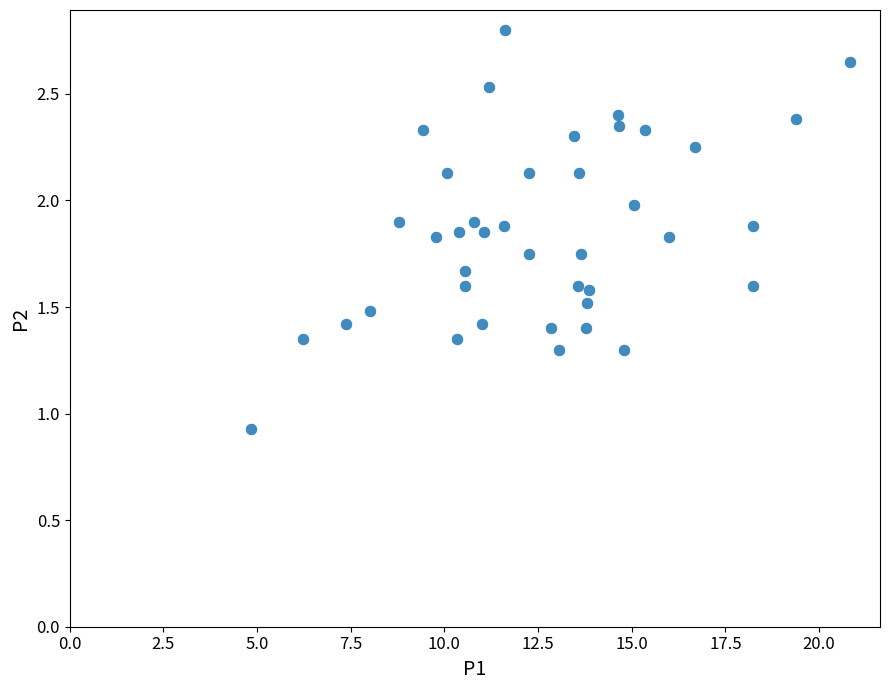

What is the range of X values (max minus min)?

16.0